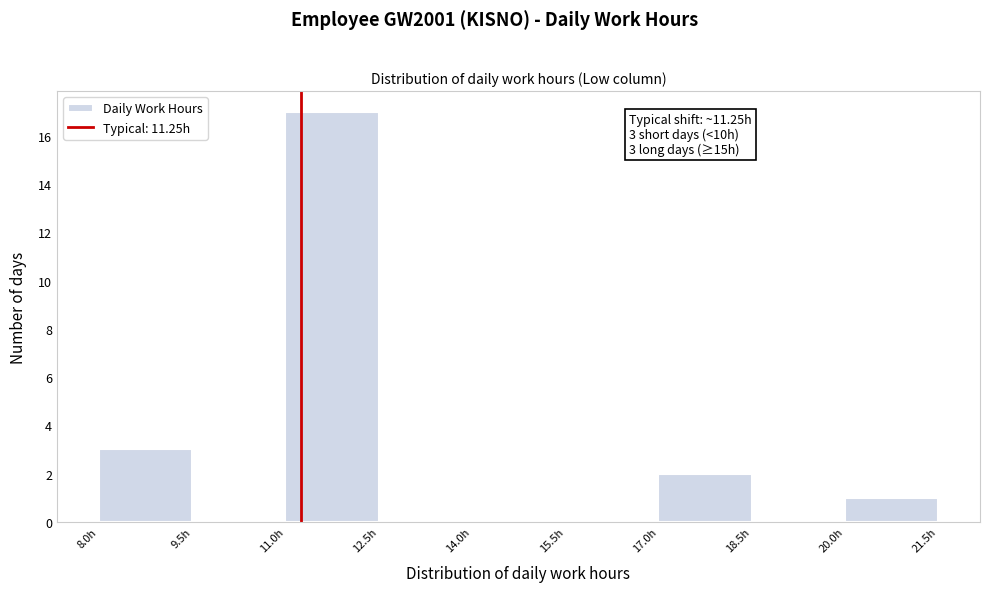

Over which range of the x-axis is the bar tallest?

11.0 to 12.5